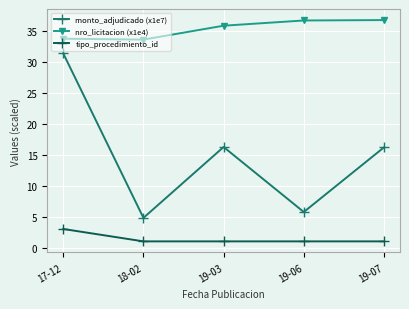

What is the value of the monto_adjudicado (x1e7) point at the 1st from the left?

31.3